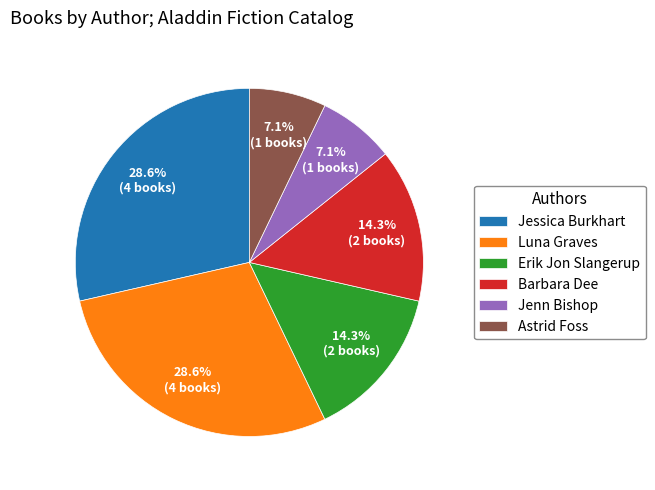

What is the ratio of the value at Jessica Burkhart to the value at Astrid Foss?

4.0